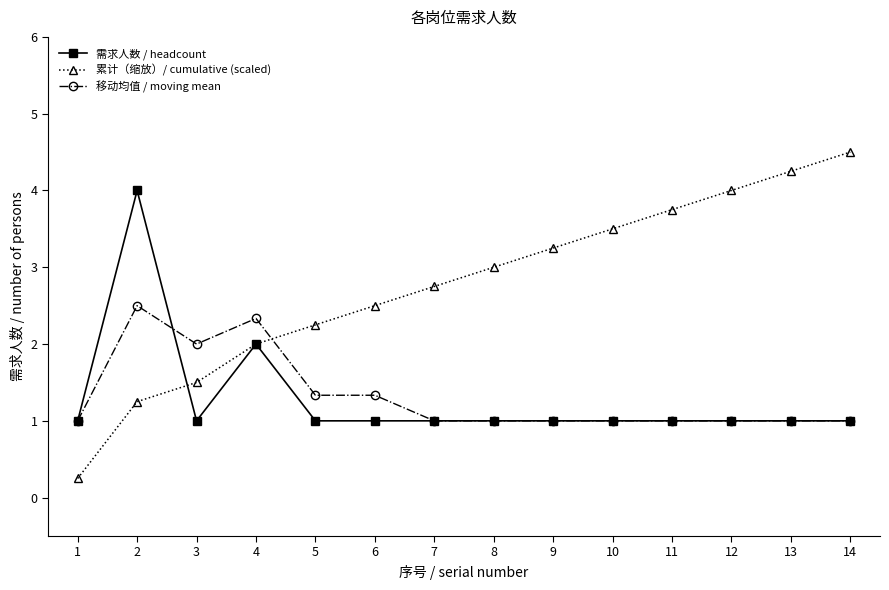

What is the value of the 移动均值 / moving mean point at the 6th from the left?

1.3